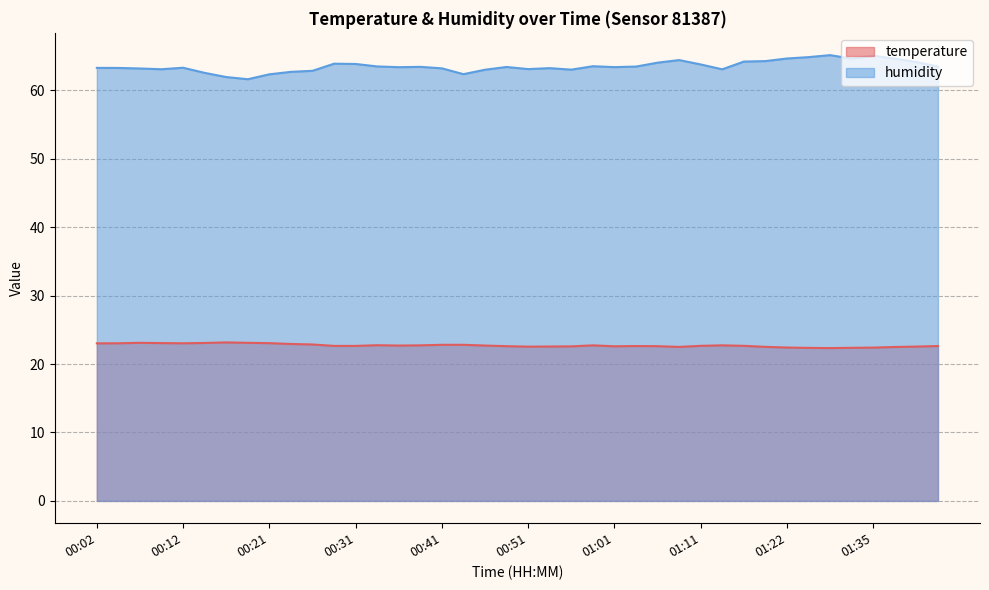

At how many categories does at least one series exceed 50?

40